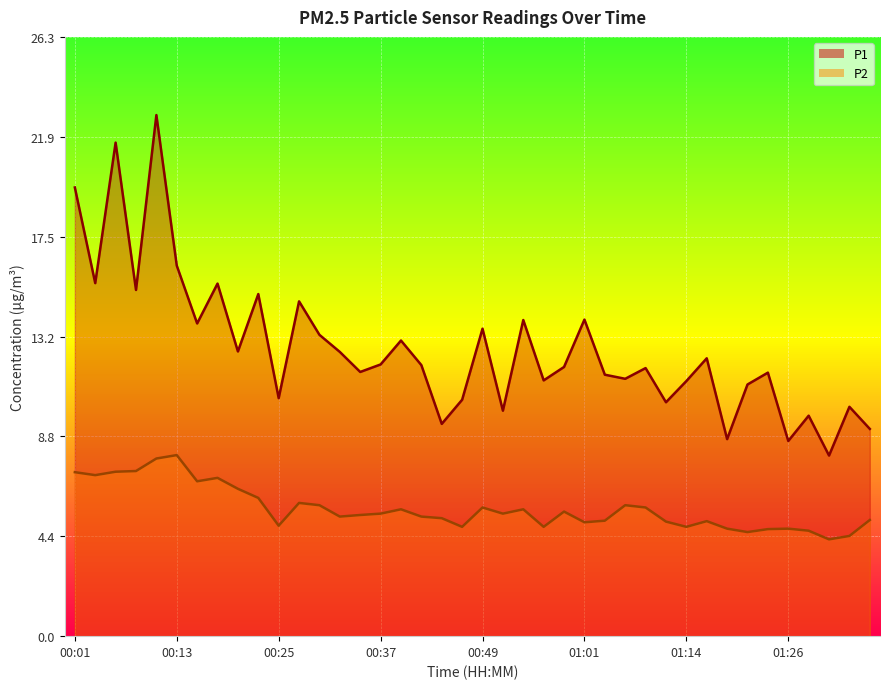

Where is P2 nearest to the value 6?

00:22